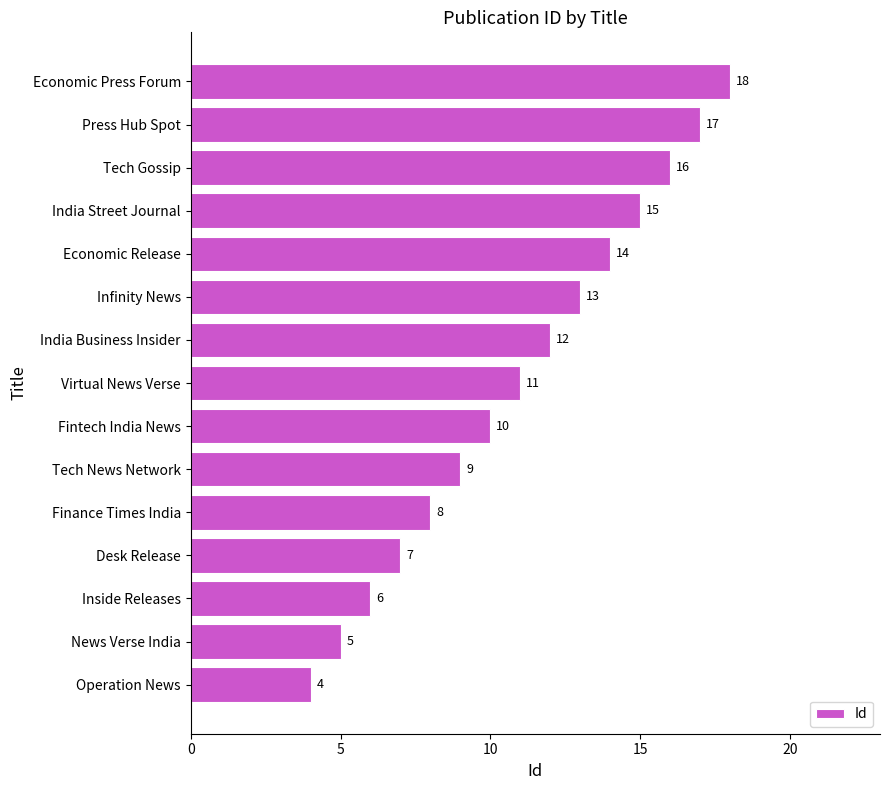

List the labels in order of value, smallest first.

Operation News, News Verse India, Inside Releases, Desk Release, Finance Times India, Tech News Network, Fintech India News, Virtual News Verse, India Business Insider, Infinity News, Economic Release, India Street Journal, Tech Gossip, Press Hub Spot, Economic Press Forum